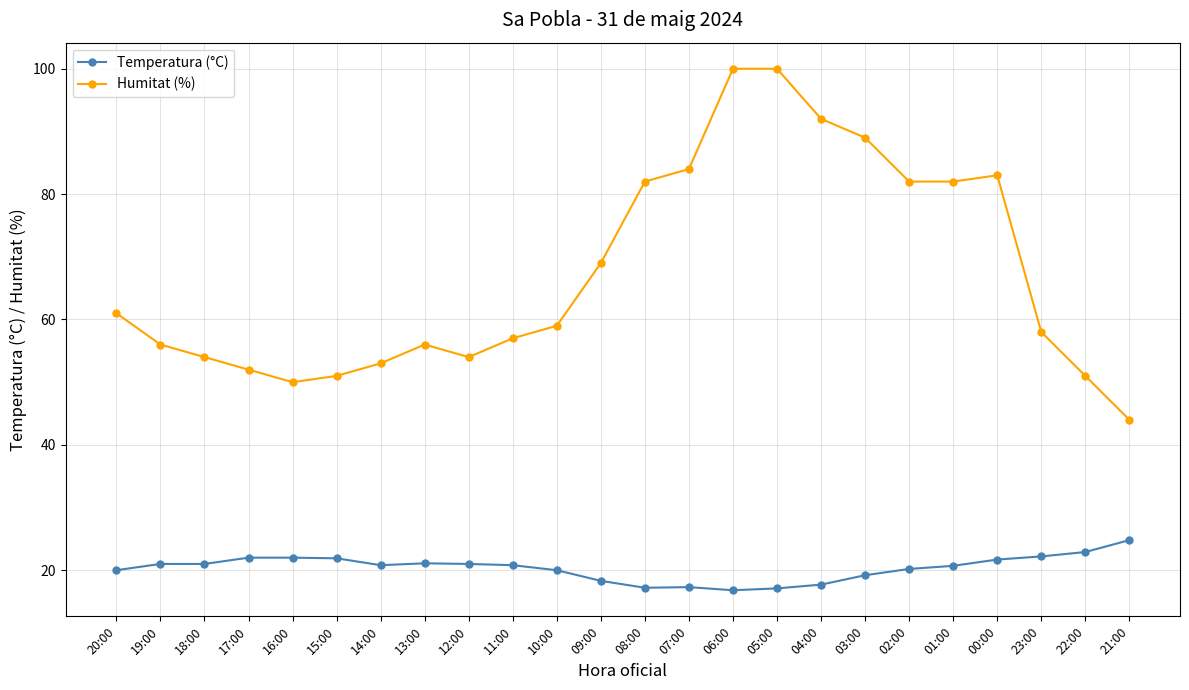

True or false: Temperatura (°C) and Humitat (%) cross at least once.

False